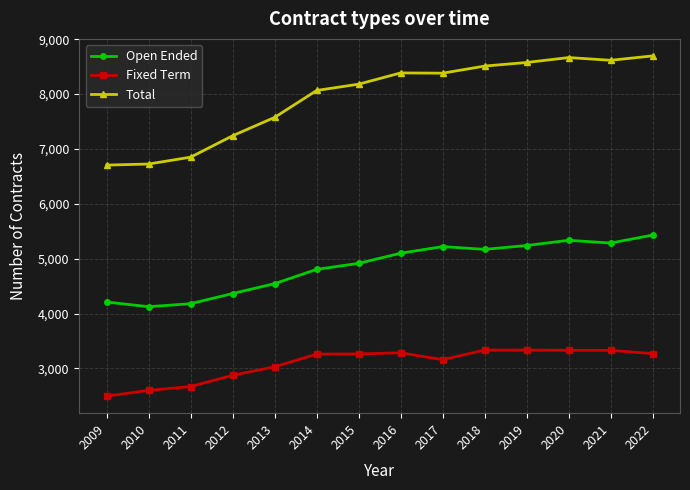

Between 2011 and 2020, which series saw the biggest shift?

Total